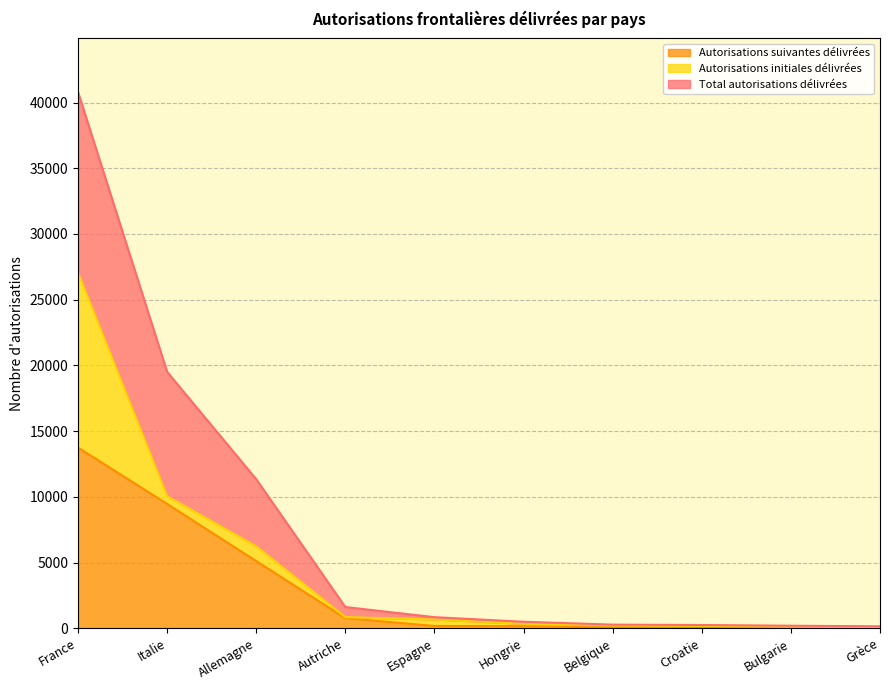

How many categories are shown in the chart?

10